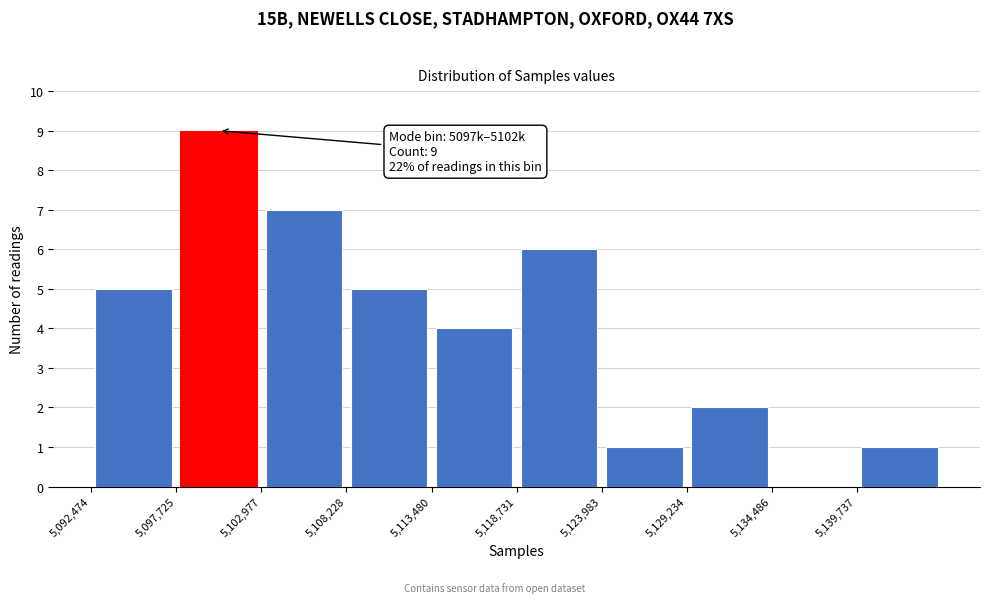

Which range on the x-axis has the tallest bar?

5098000 to 5103000